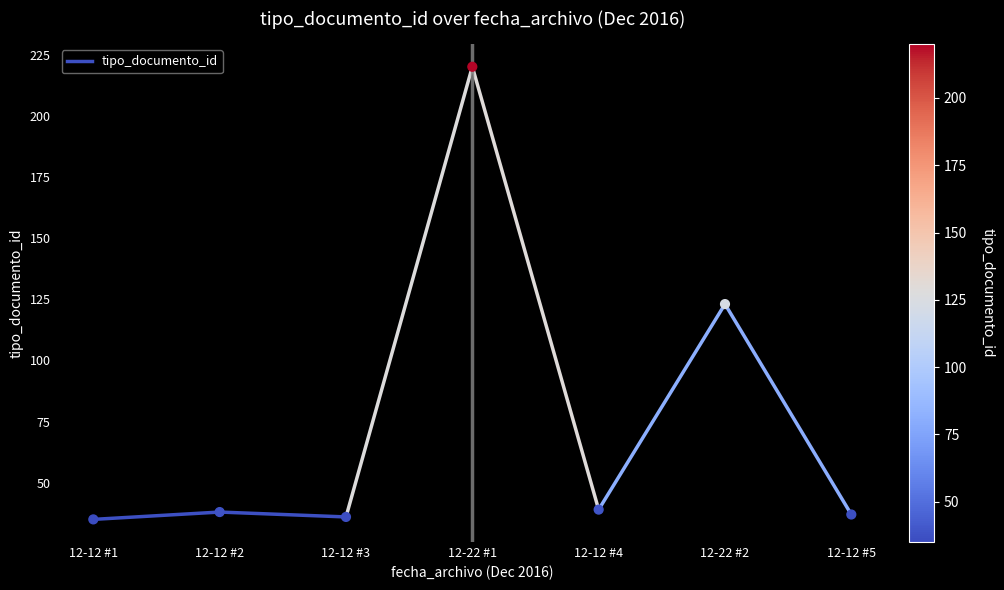

What Y value in the scatter plot is closest to 127?

123